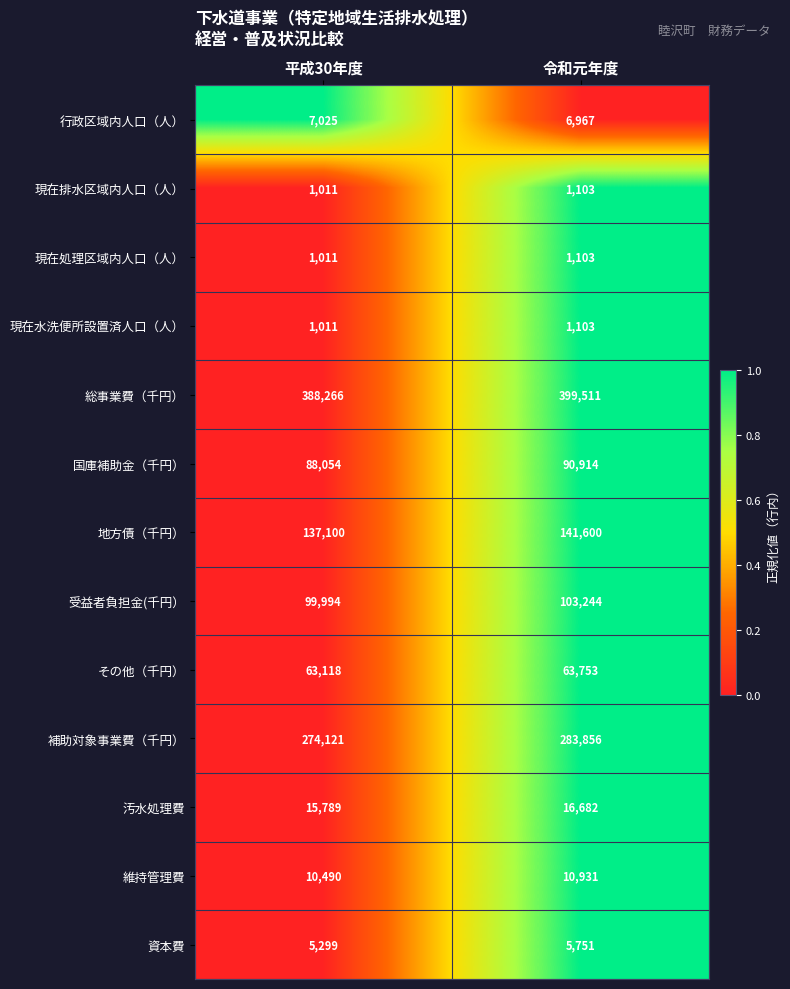

Reading left to right, what are all the values shown in this chart?

行政区域内人口（人）: 平成30年度=7025	令和元年度=6967
現在排水区域内人口（人）: 平成30年度=1011	令和元年度=1103
現在処理区域内人口（人）: 平成30年度=1011	令和元年度=1103
現在水洗便所設置済人口（人）: 平成30年度=1011	令和元年度=1103
総事業費（千円）: 平成30年度=388266	令和元年度=399511
国庫補助金（千円）: 平成30年度=88054	令和元年度=90914
地方債（千円）: 平成30年度=137100	令和元年度=141600
受益者負担金(千円）: 平成30年度=99994	令和元年度=103244
その他（千円）: 平成30年度=63118	令和元年度=63753
補助対象事業費（千円）: 平成30年度=274121	令和元年度=283856
汚水処理費: 平成30年度=15789	令和元年度=16682
維持管理費: 平成30年度=10490	令和元年度=10931
資本費: 平成30年度=5299	令和元年度=5751